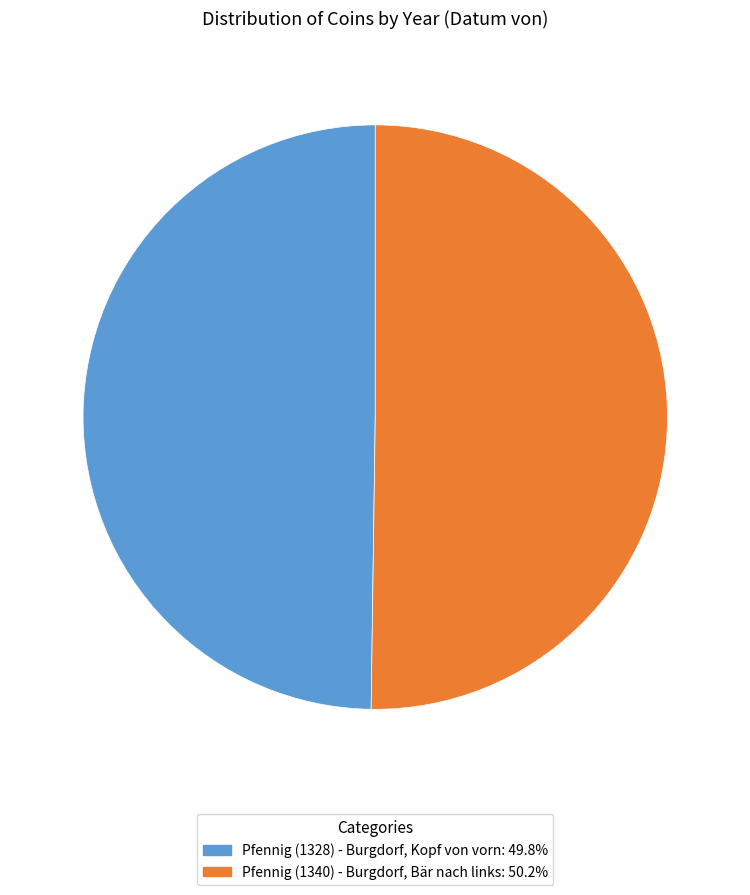

How many slices are in this pie chart?

2